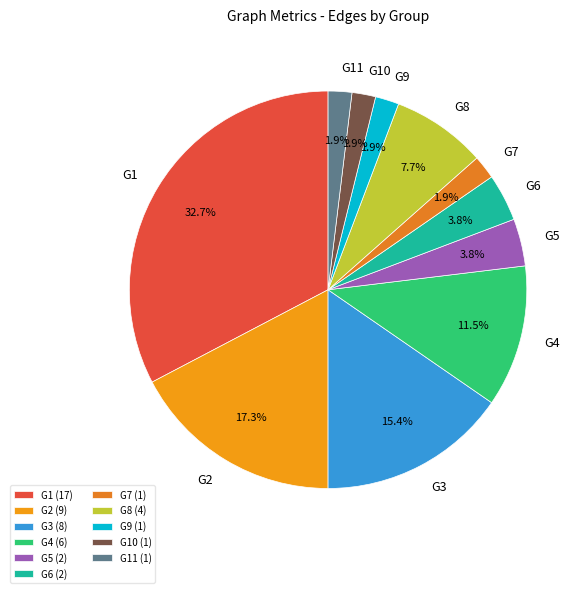

Do G3 and G4 together represent more than half of the pie?

No